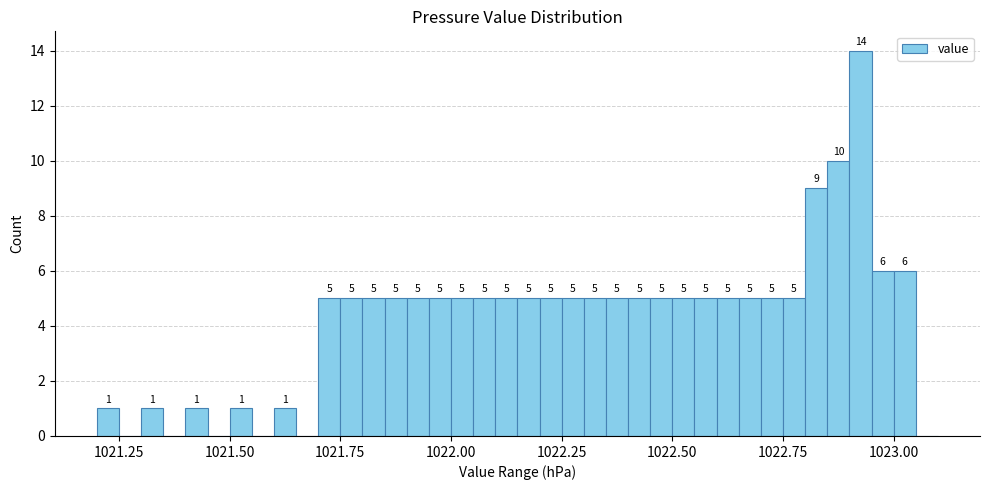

Around what value on the x-axis is the tallest bar? Give the approximate position of its centre, as read against the axis.

1022.95